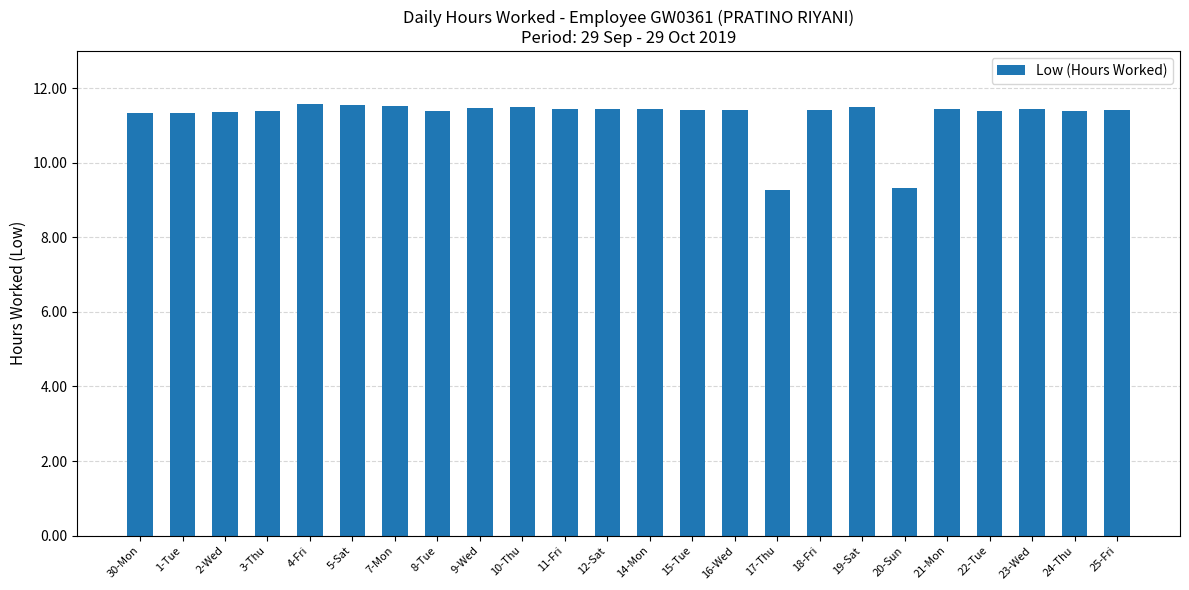

What is the maximum value shown in the chart?

11.6